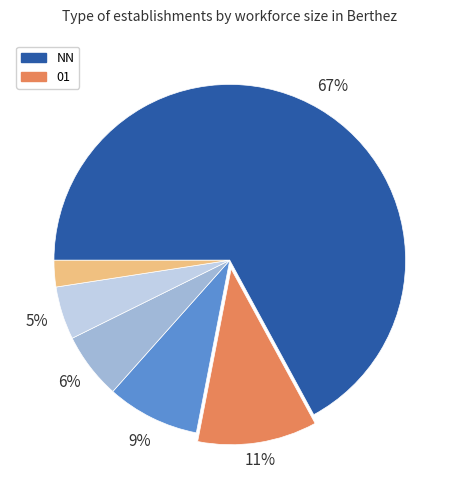

To the nearest percent, what is the difference between the largest and smallest slice percentages?

65%